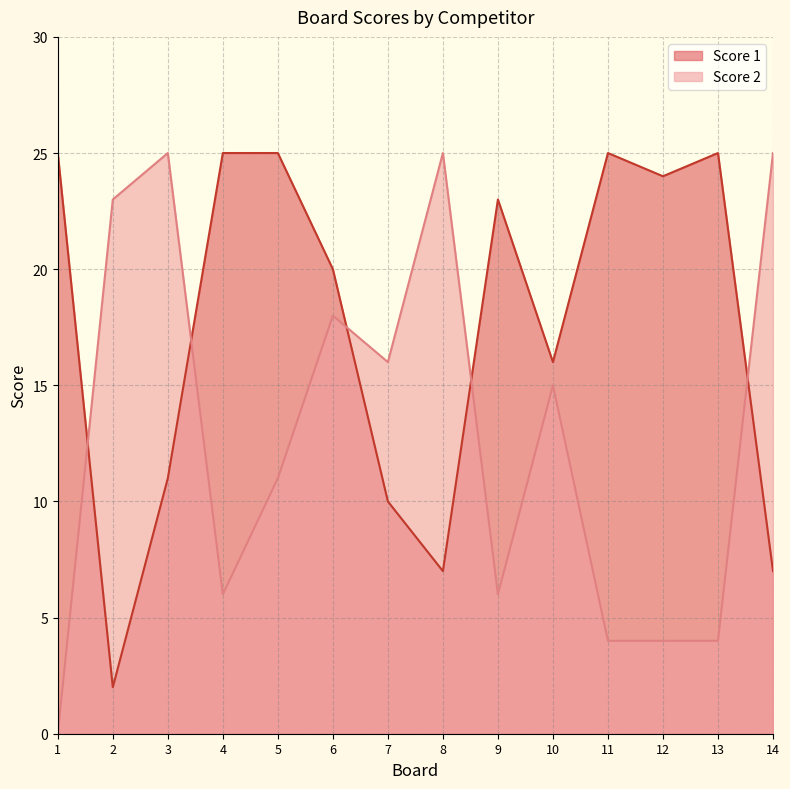

How many interior local peaks does the Score 2 series have?

4